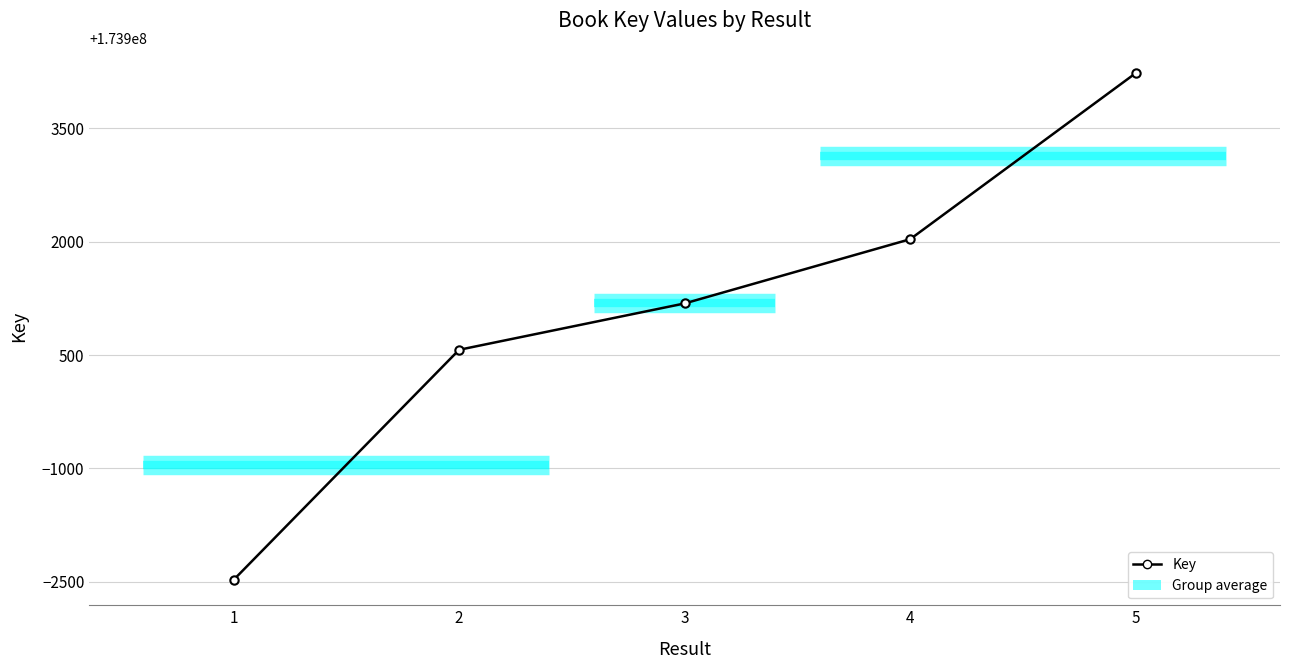

At which label does the data first exceed 173901182?

4